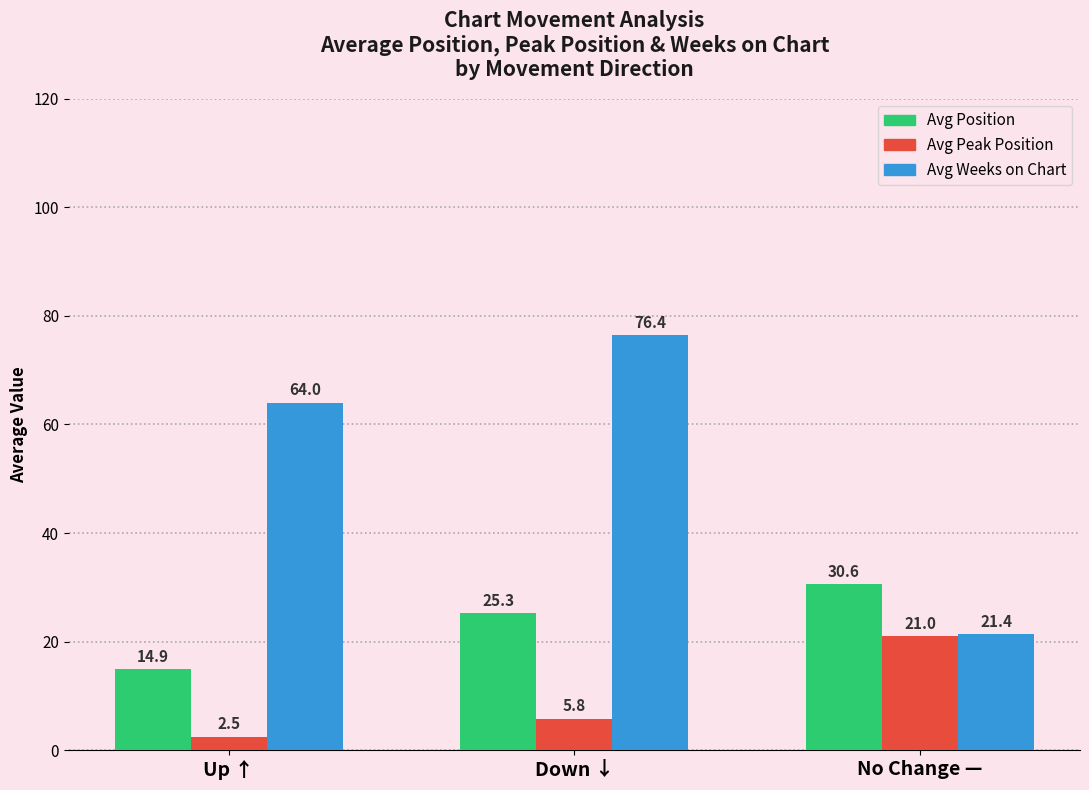

Where is Avg Peak Position nearest to the value 11?

Down ↓